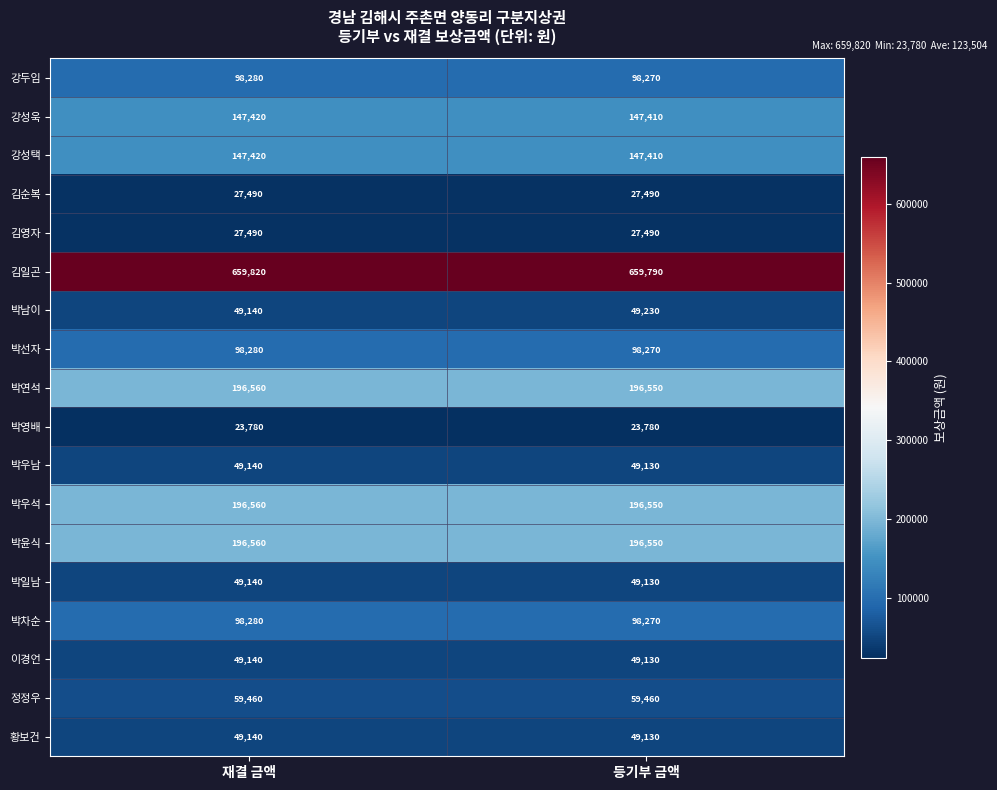

What value does the 박영배 series have at 등기부 금액?

23780